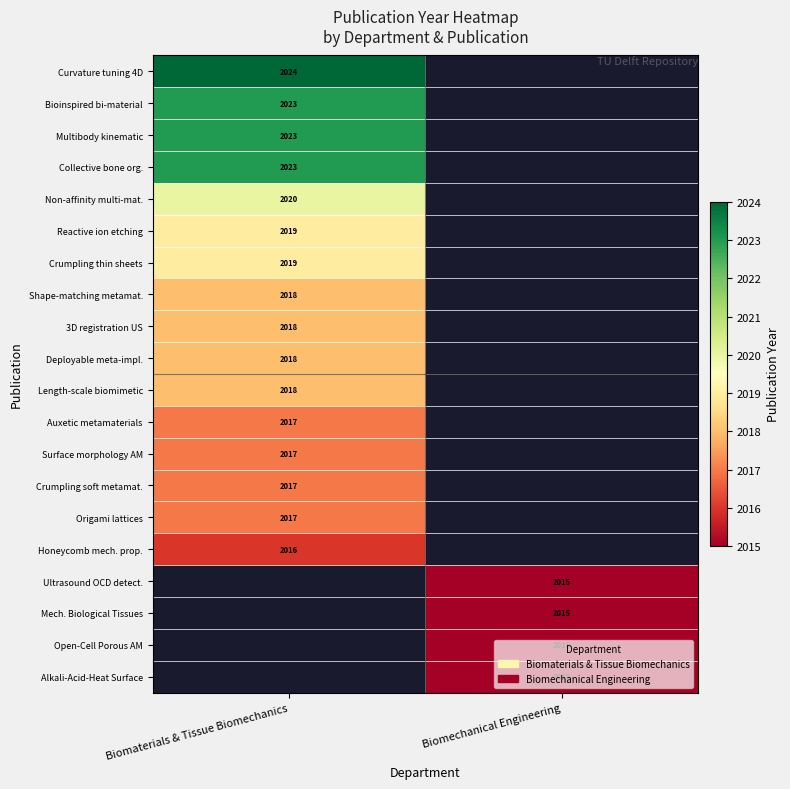

The Origami lattices series shows 2017 at Biomaterials & Tissue Biomechanics. True or false?

True